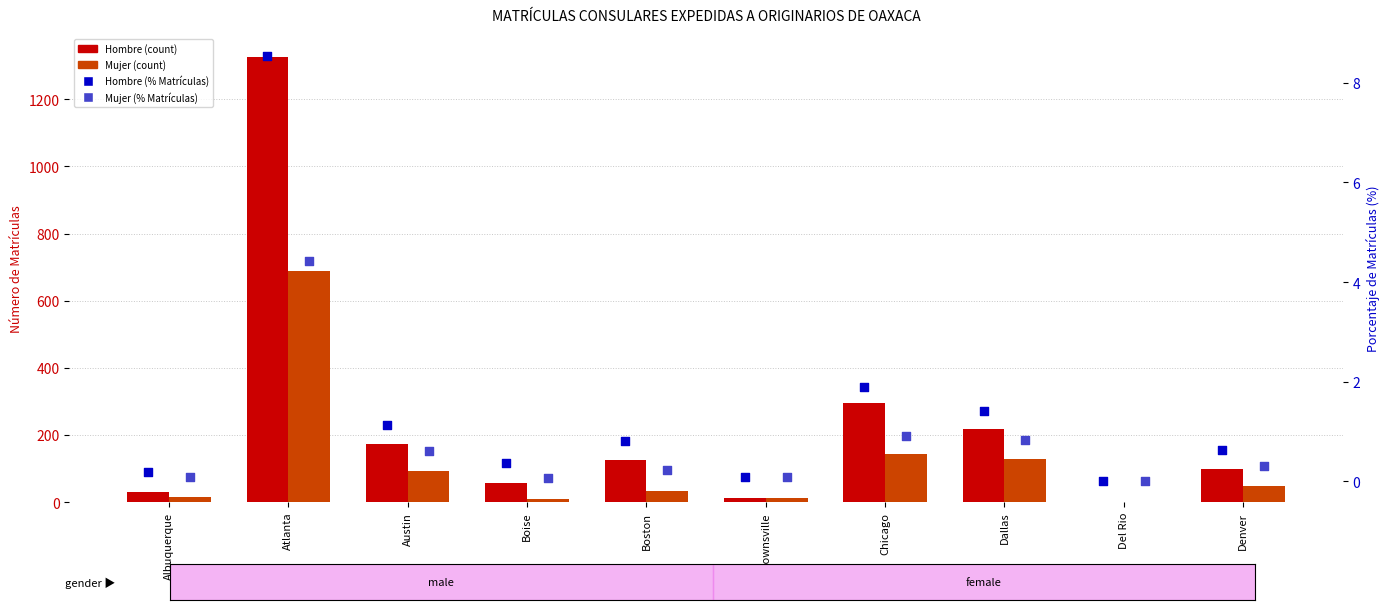

At how many categories does at least one series exceed 814?

1